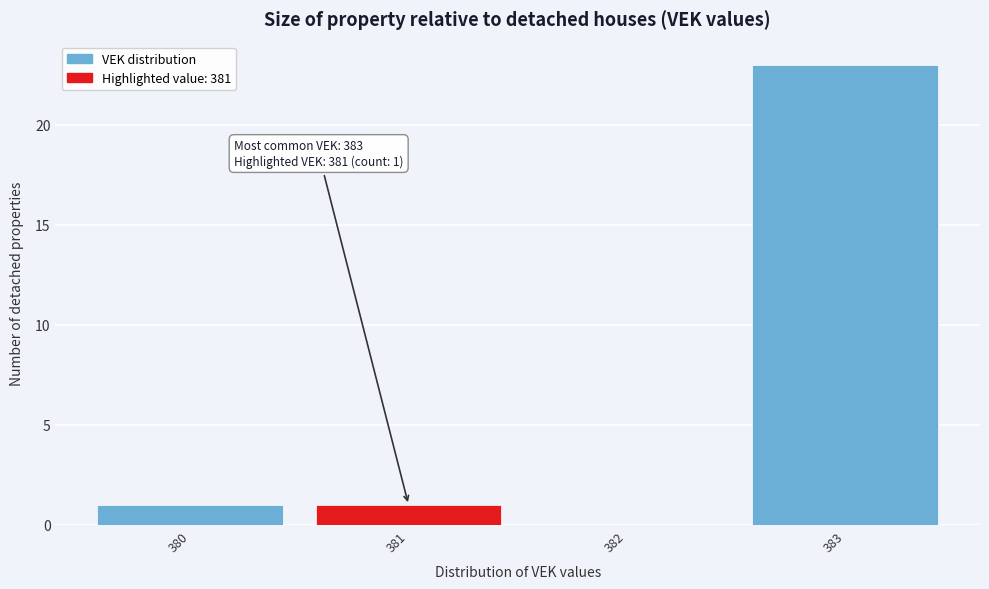

Over which range of the x-axis is the bar tallest?

382.5 to 383.5